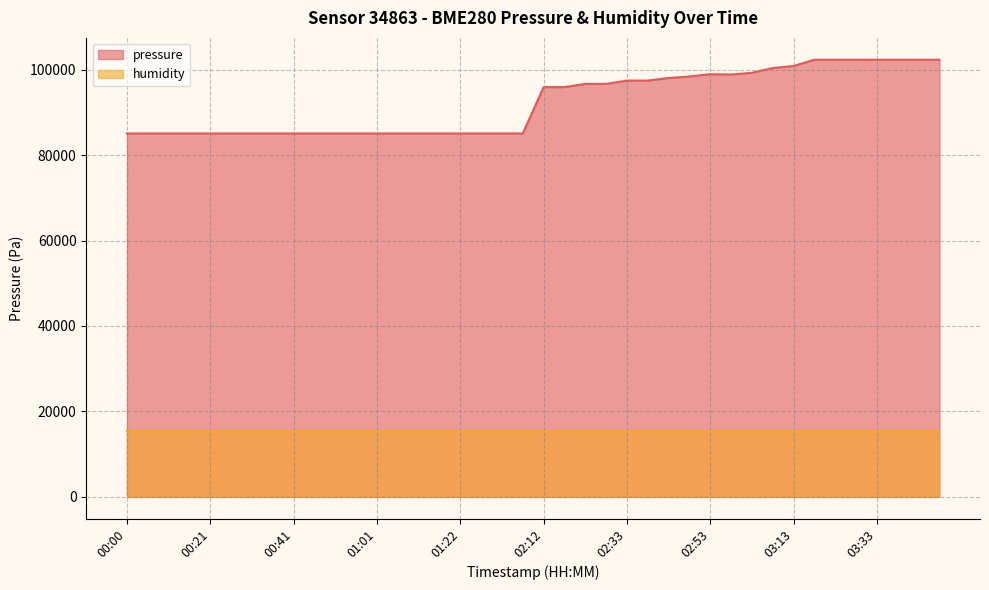

Which series has the largest total across all categories?

pressure